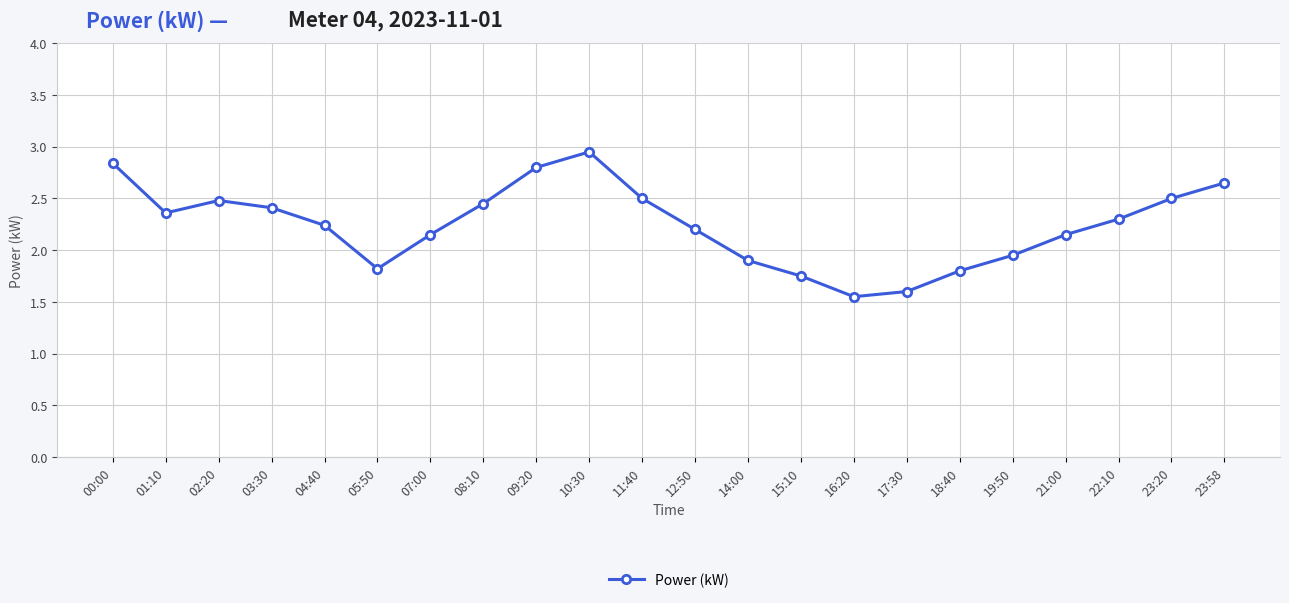

What is the sum of the values at 23:20 and 19:50?

4.5